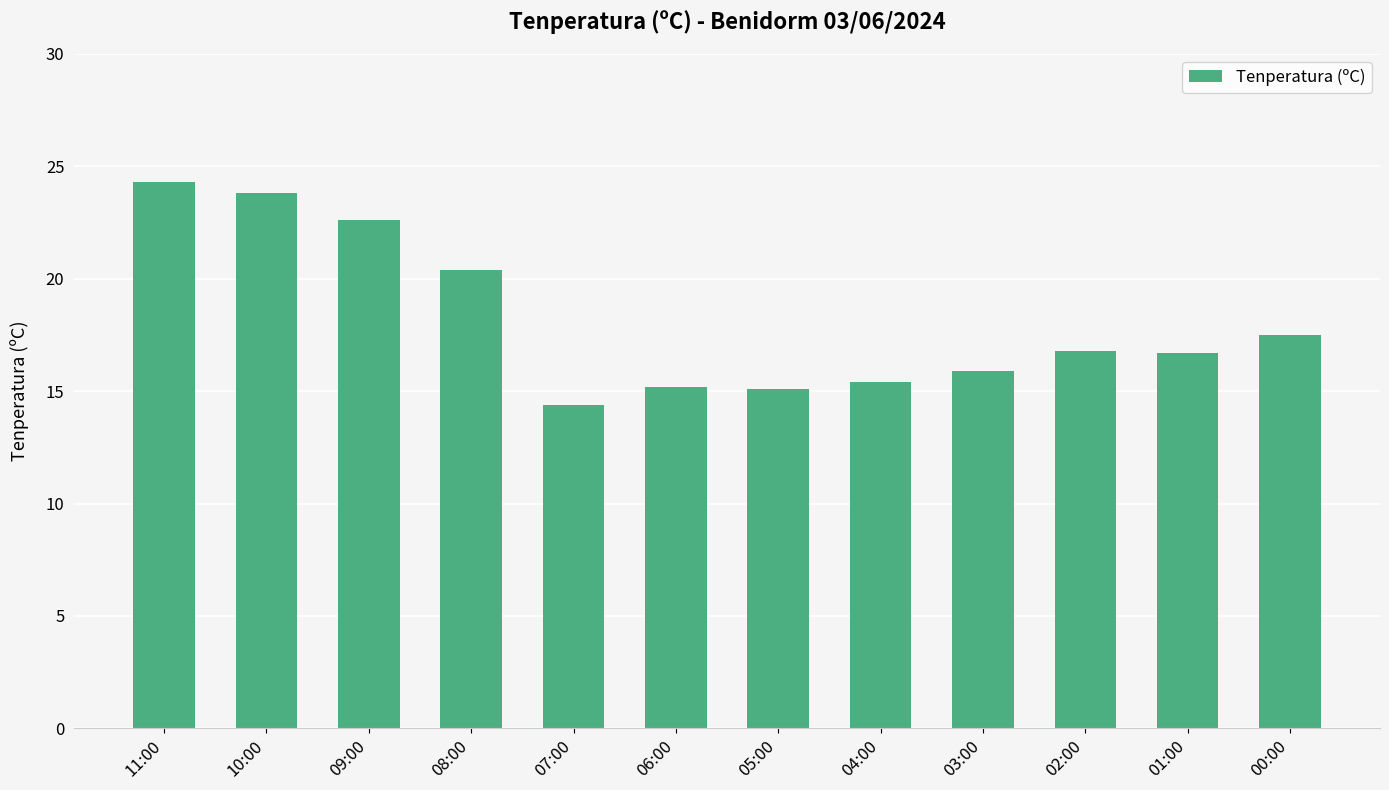

What position from the left is 07:00?

5